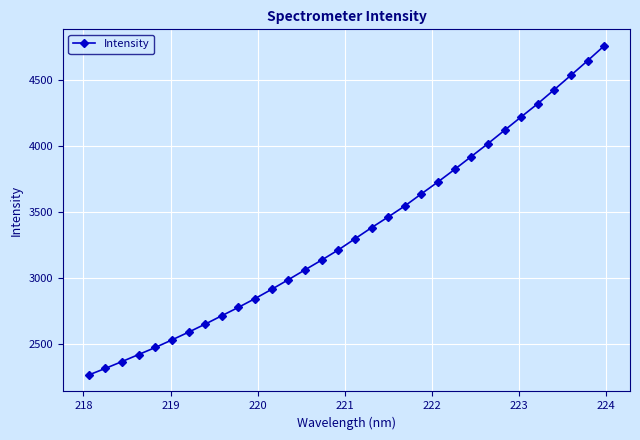

What is the minimum value shown in the chart?

2267.3